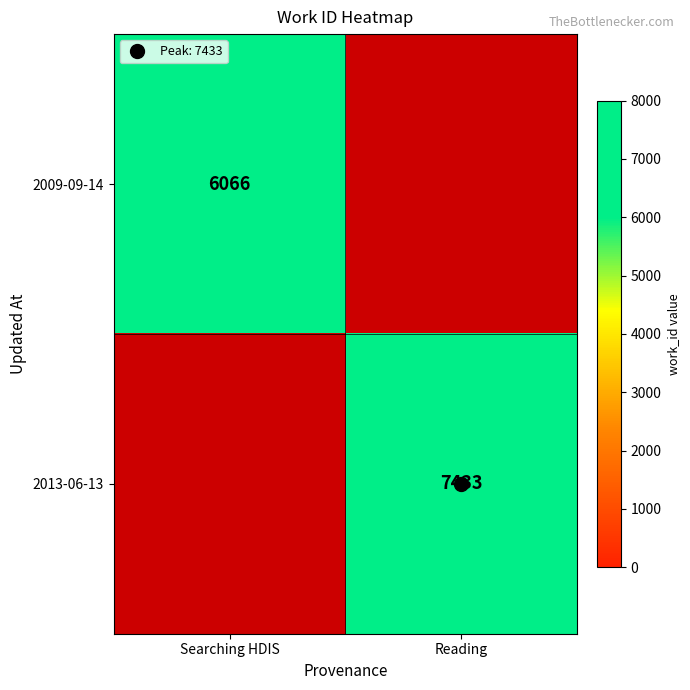

List the series in order of their overall mean, highest first.

2009-09-14, 2013-06-13